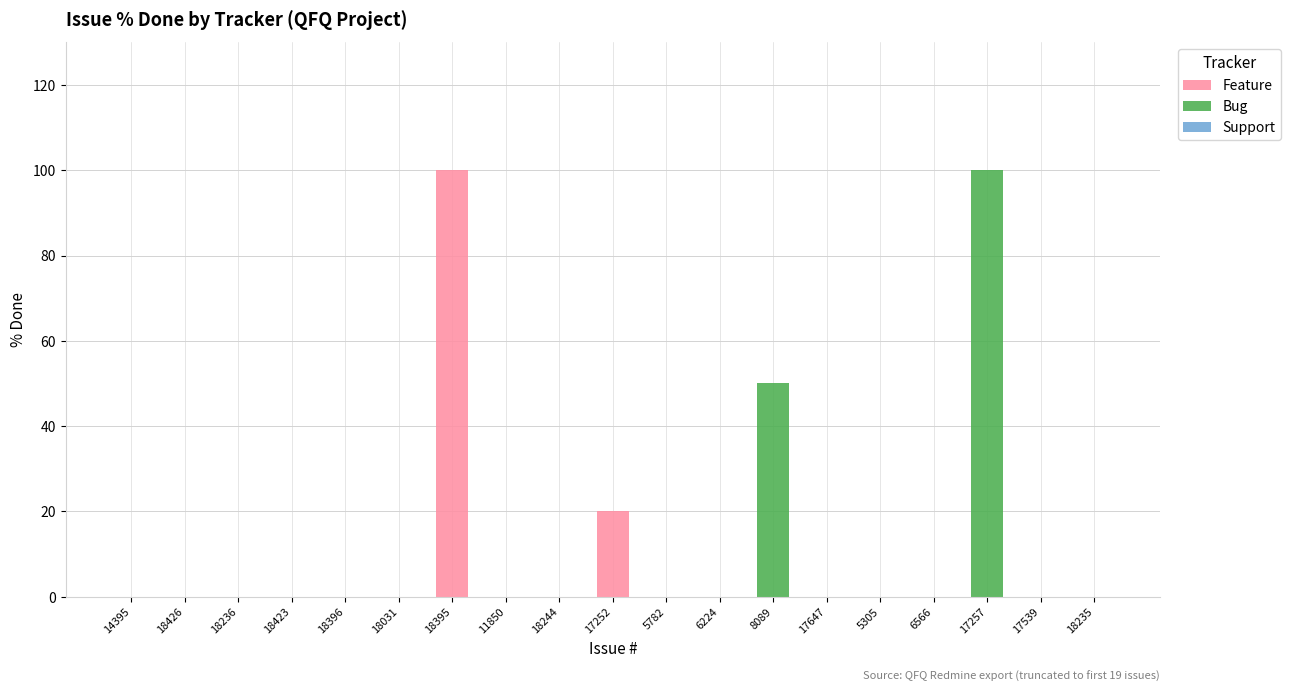

The Feature series shows 61 at 6224. True or false?

False